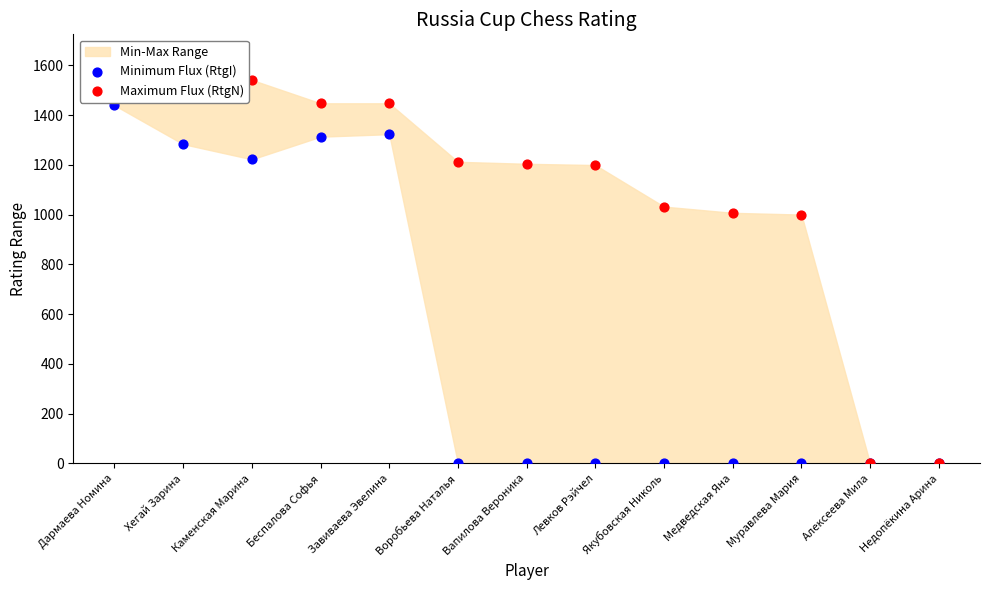

Which series has the largest total across all categories?

Maximum Flux (RtgN)